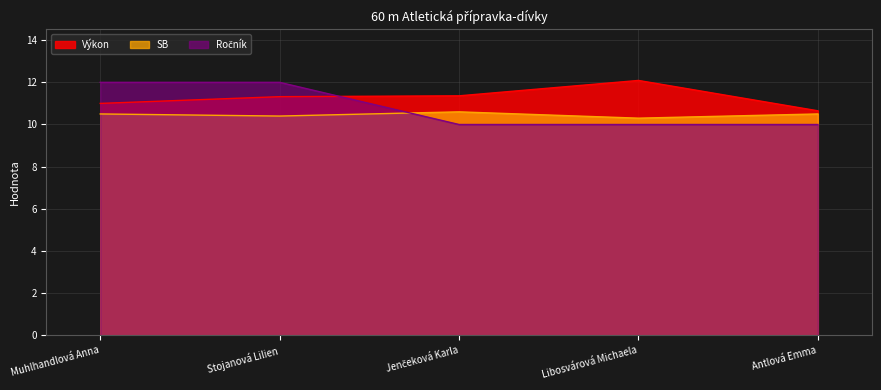

List the labels in order of SB value, largest first.

Jenčeková Karla, Muhlhandlová Anna, Antlová Emma, Stojanová Lilien, Libosvárová Michaela